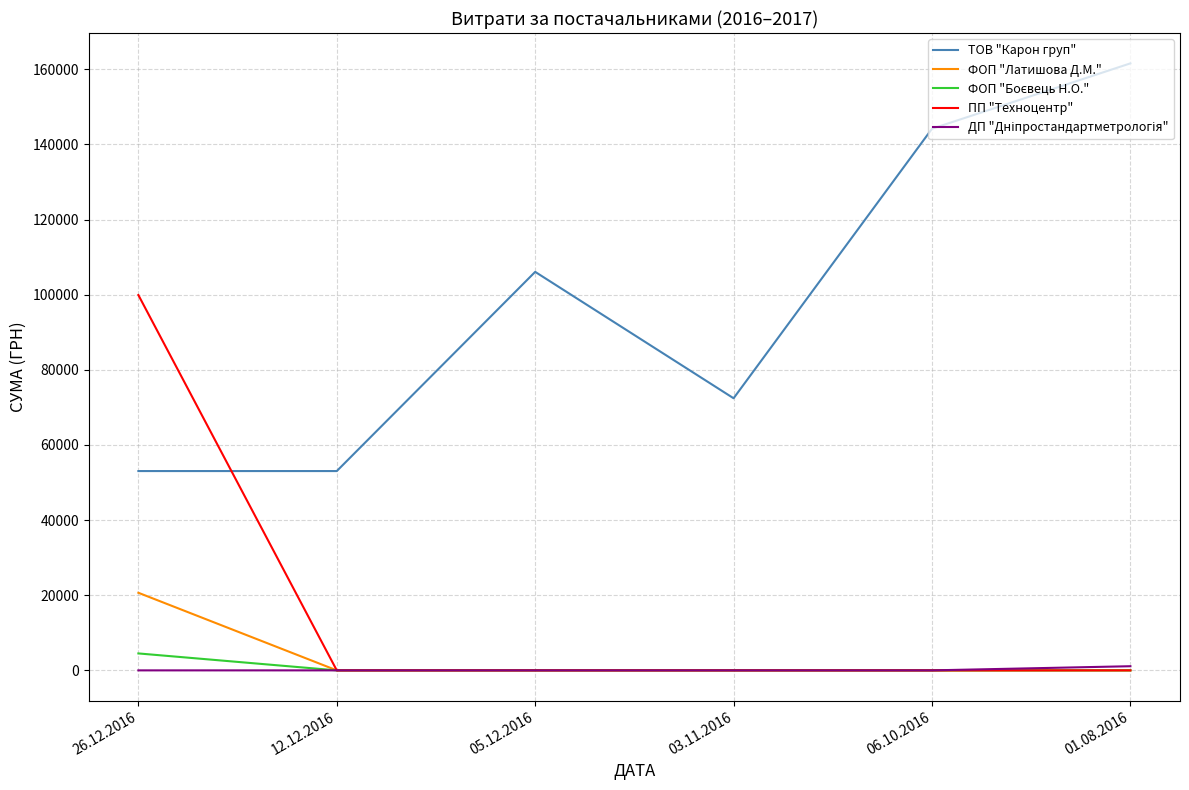

What is the spread (max minus min) of values at 12.12.2016?

53051.4